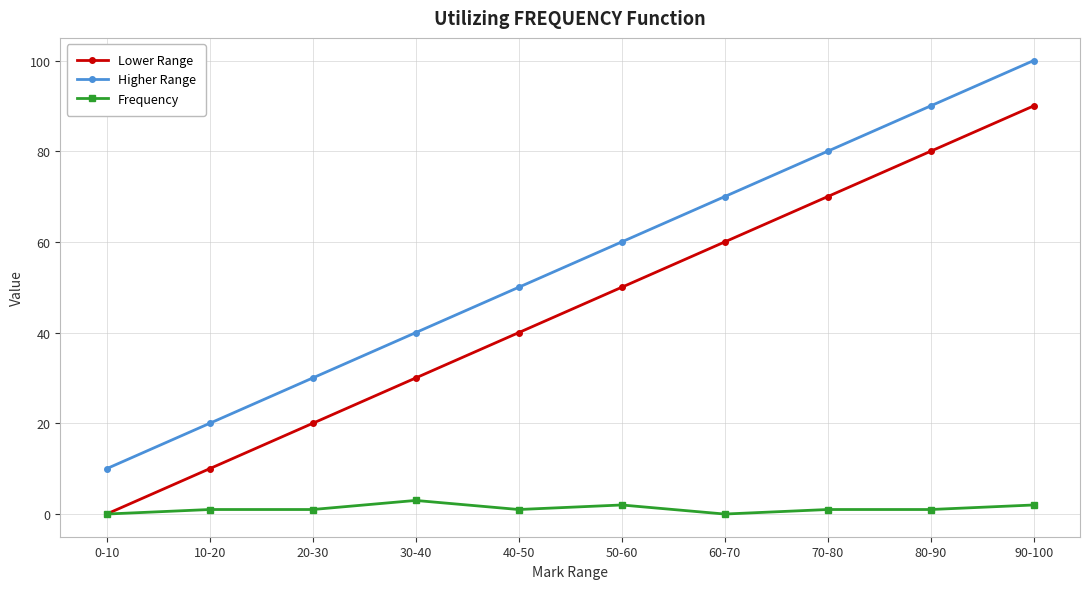

What is the greatest value displayed?

100